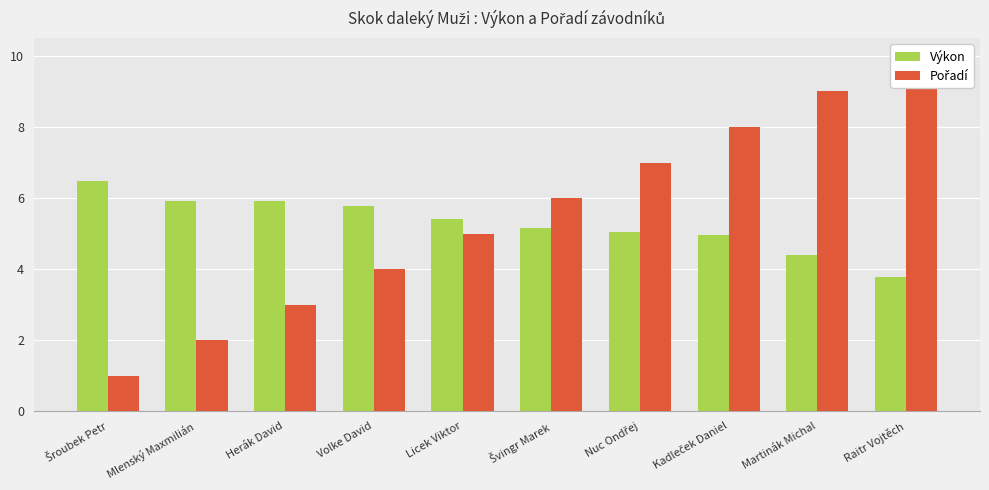

What value does the Výkon series have at Mlenský Maxmilián?

5.9